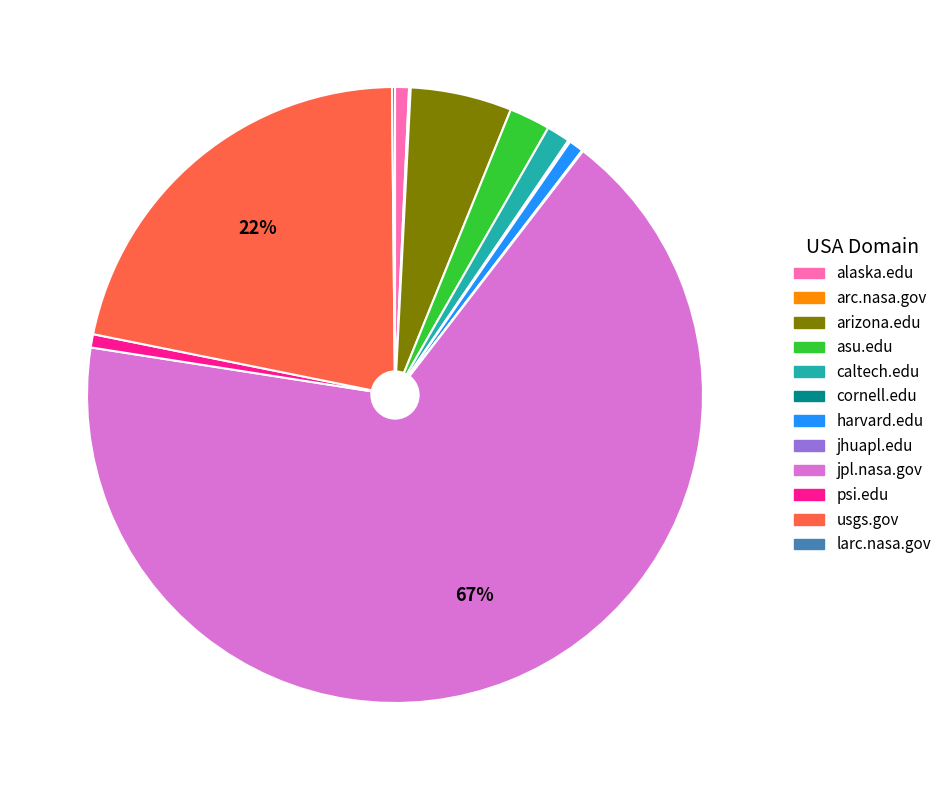

Which slice represents more than half of the pie?

jpl.nasa.gov